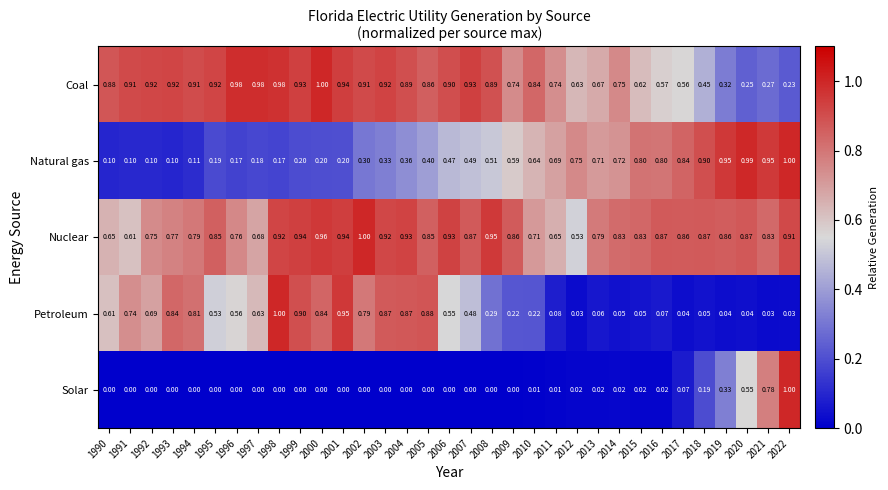

At 2020, list the series in order from smallest to largest.

Petroleum, Coal, Solar, Nuclear, Natural gas